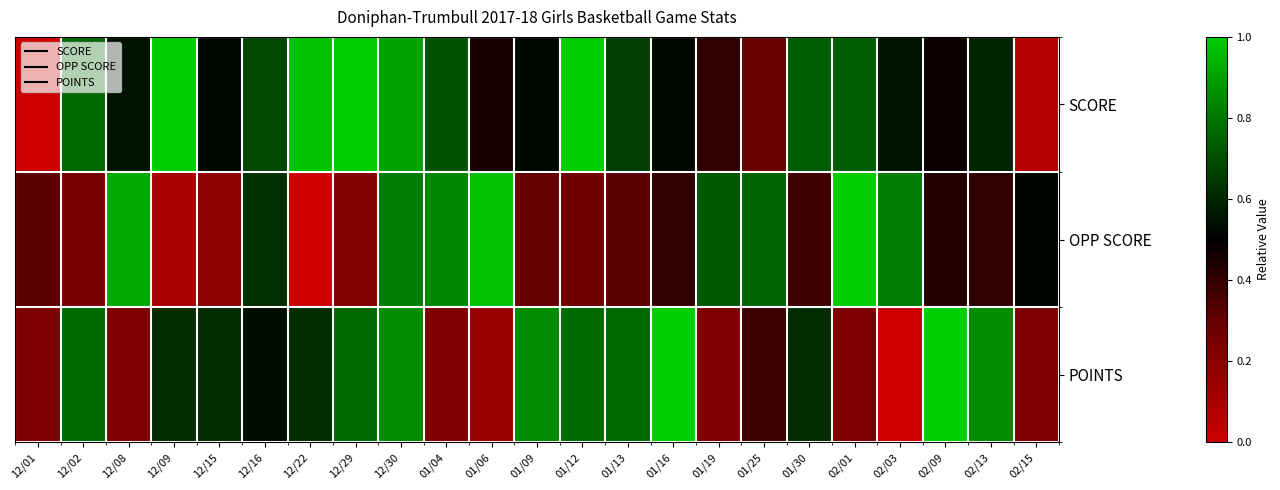

Rank the series by their maximum value, from lowest to highest.

SCORE, OPP SCORE, POINTS